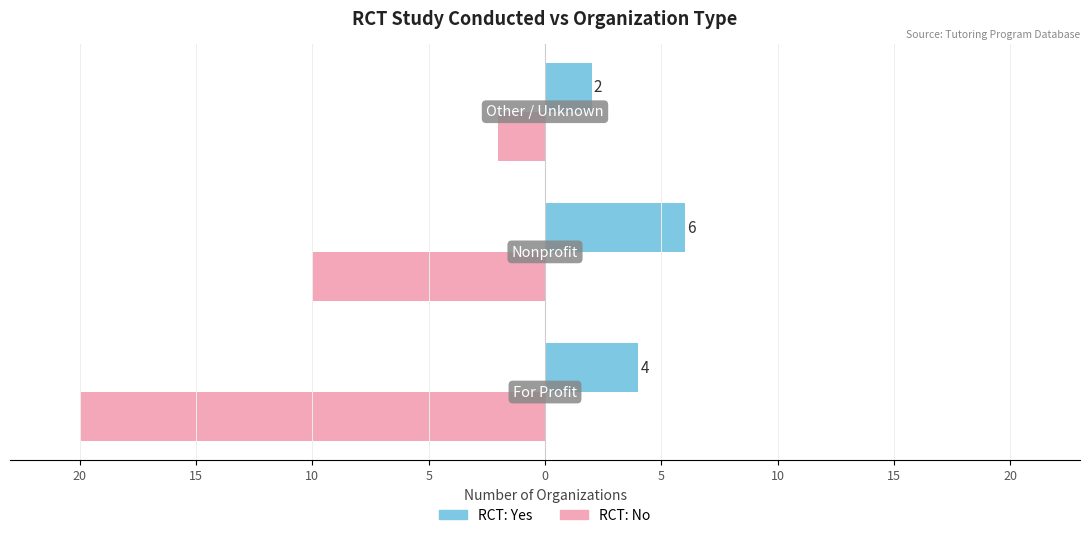

Are the bars horizontal?

Yes